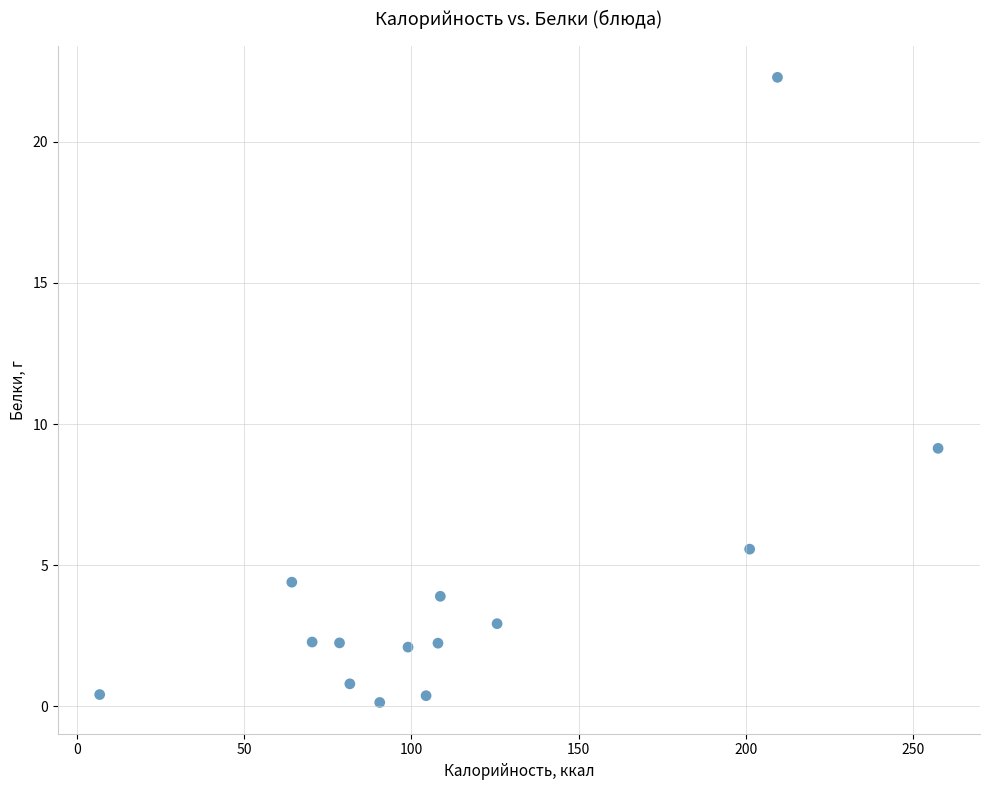

What Y value in the scatter plot is closest to 11?

9.1